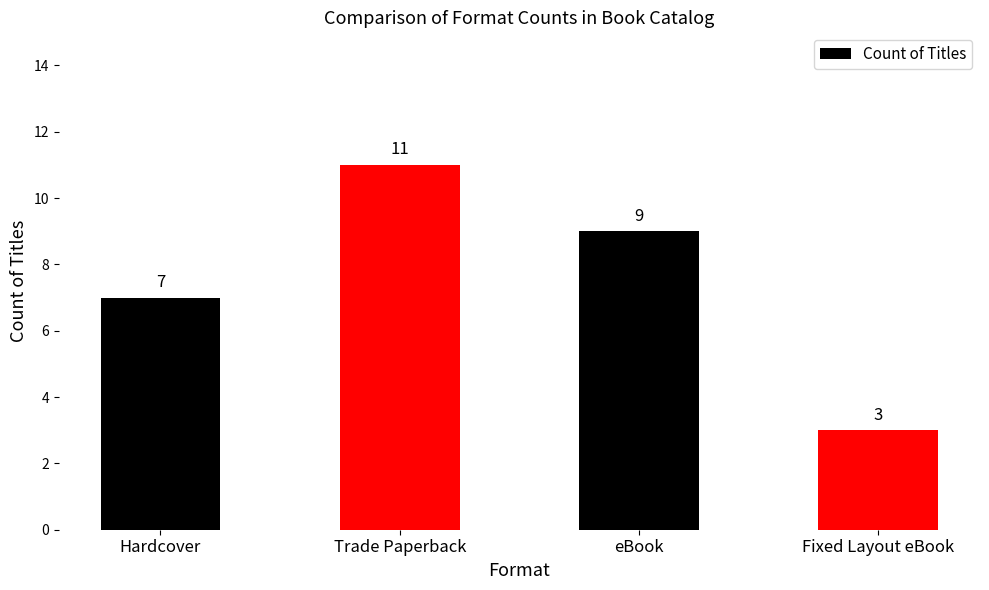

Count the number of categories in the chart.

4